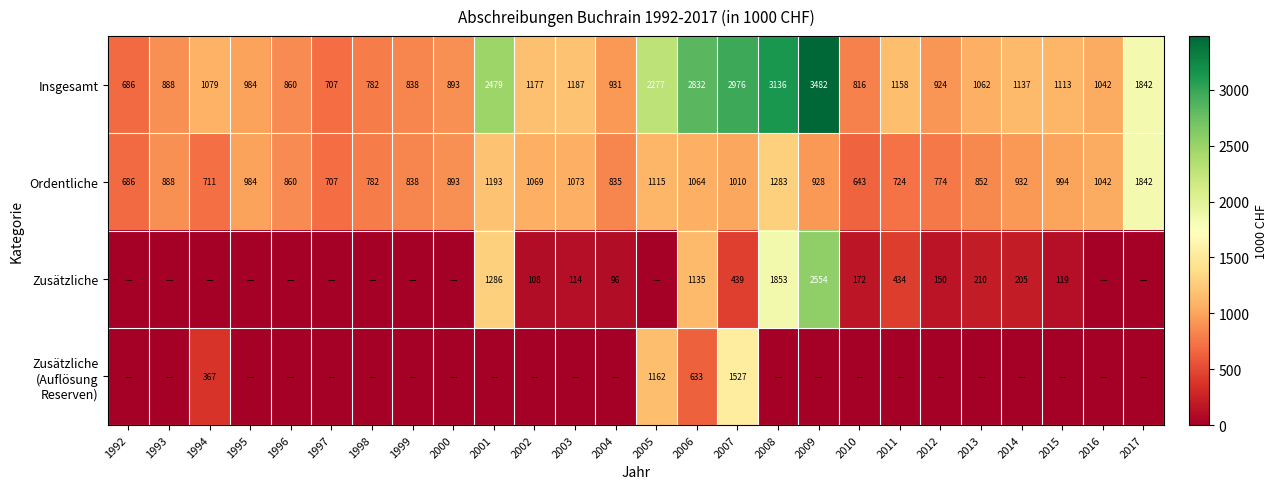

What is the spread (max minus min) of values at 2006?

2199